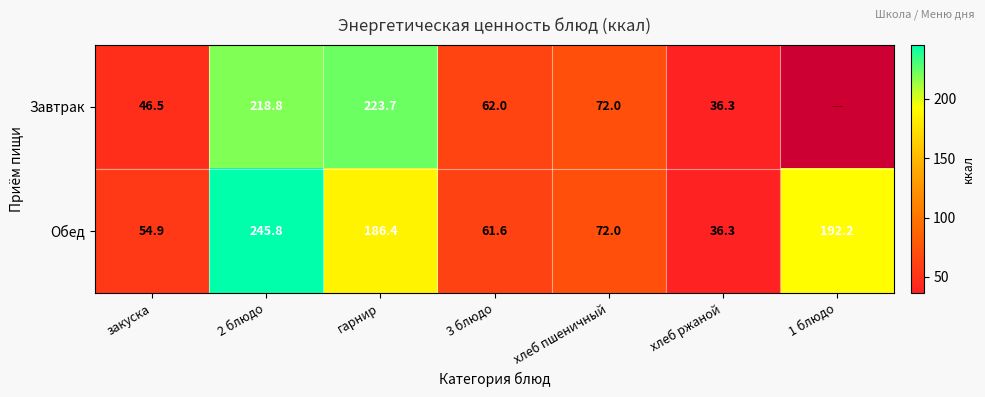

Read the Обед value at 3 блюдо.

61.6